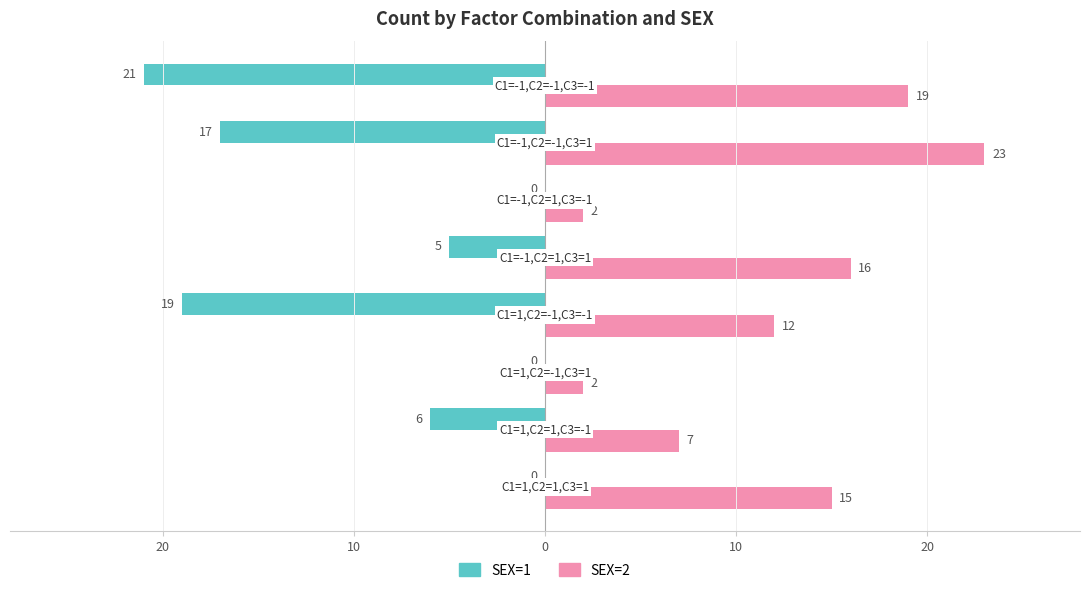

What are all the series names shown in the legend?

SEX=1, SEX=2